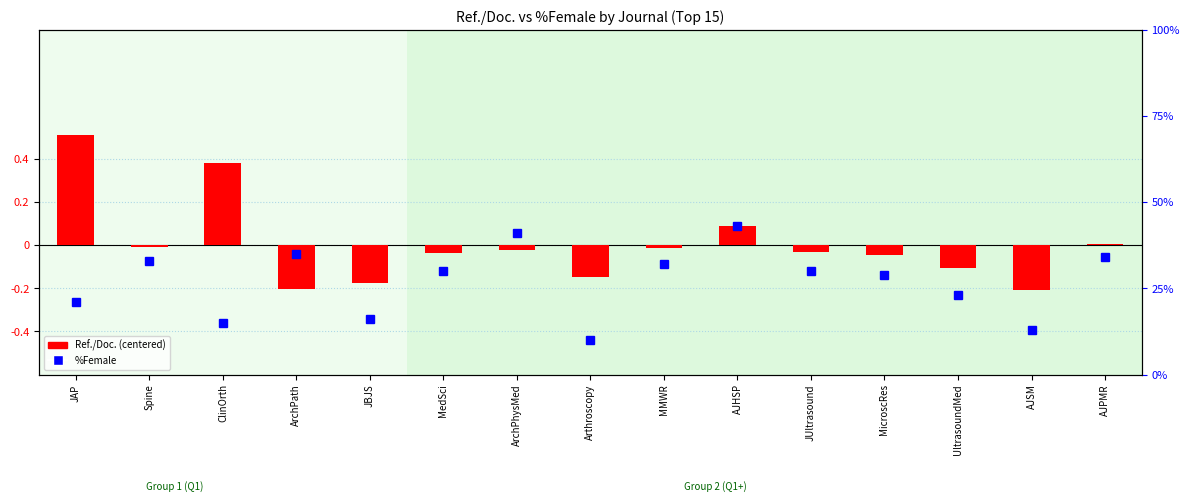

Rank the series by their average value, from highest to lowest.

%Female, Ref./Doc. (centered)